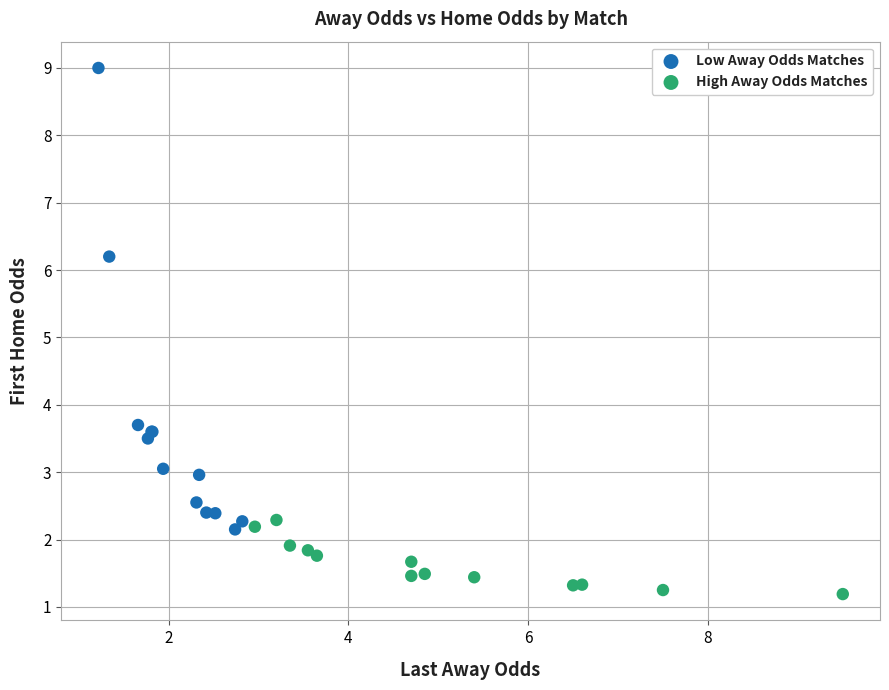

Which series reaches the maximum Y coordinate?

Low Away Odds Matches